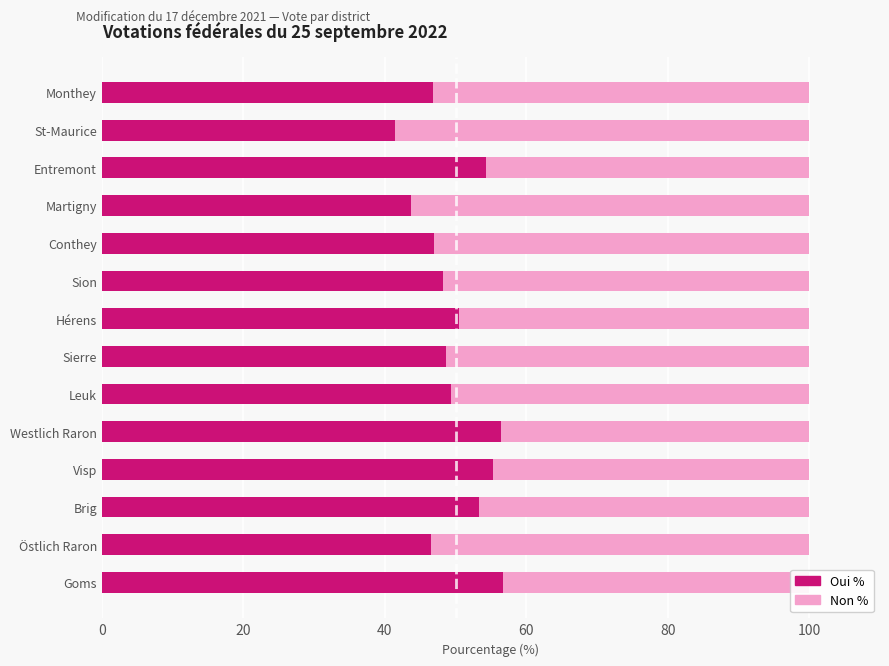

List the series in order of their peak value, highest first.

Non %, Oui %